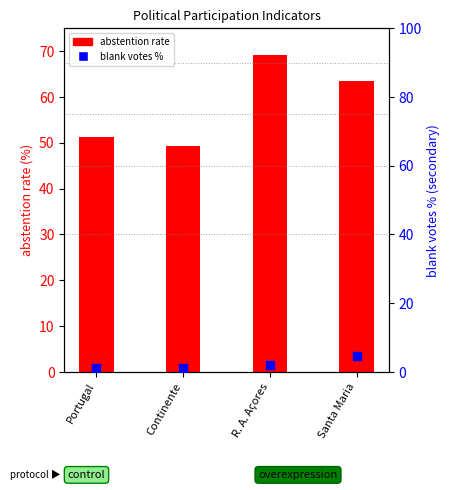

What is the total value across all series at Santa Maria?

68.2